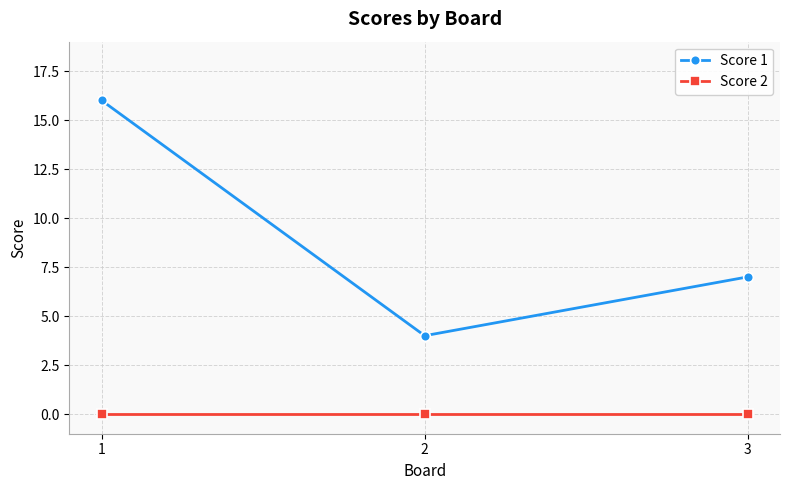

The value of Score 1 at 1 is 16. True or false?

True